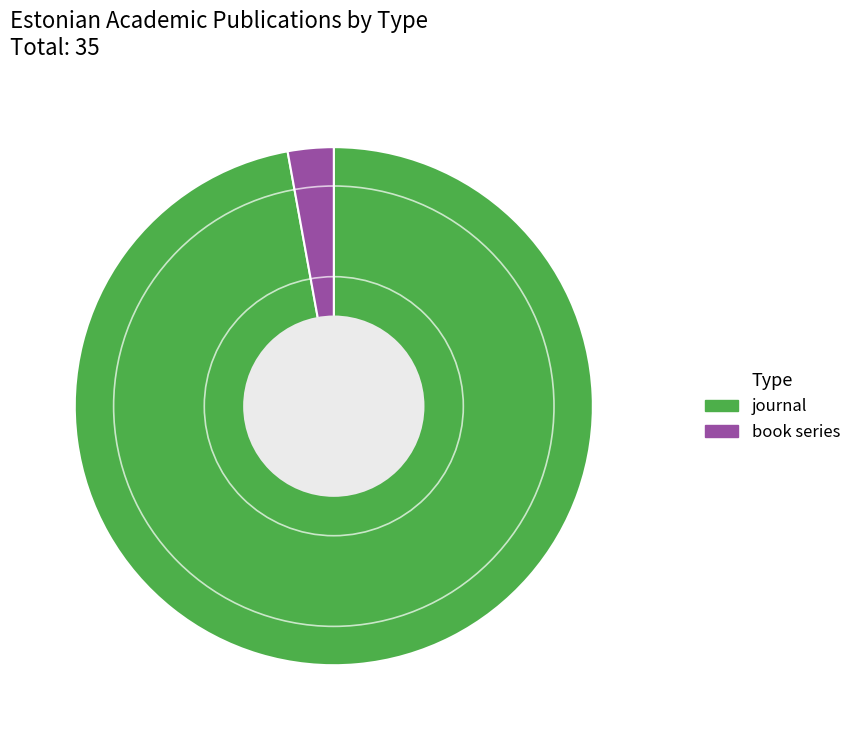

Is the sum of journal and book series greater than half?

Yes